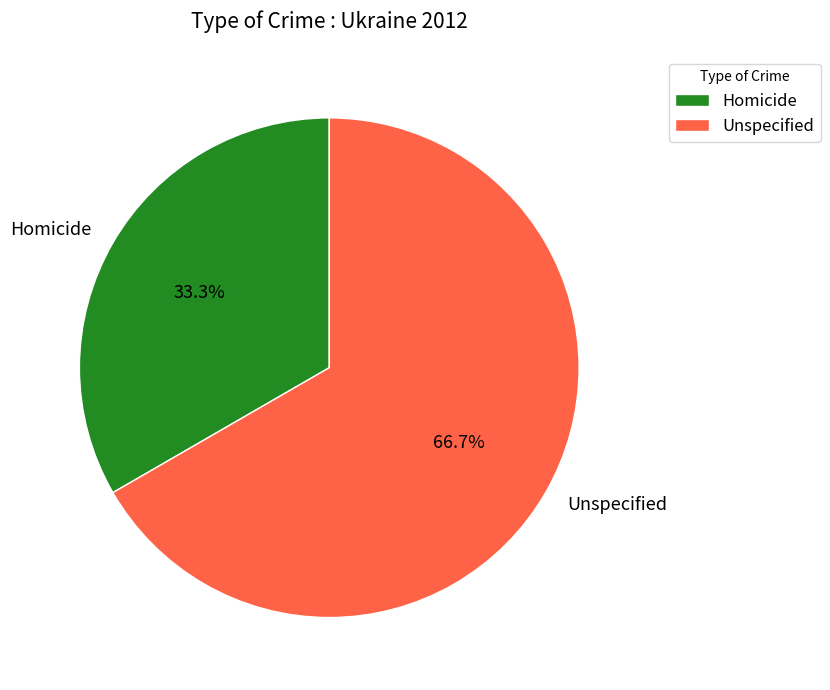

To the nearest percent, what is the combined percentage of Homicide and Unspecified?

100%